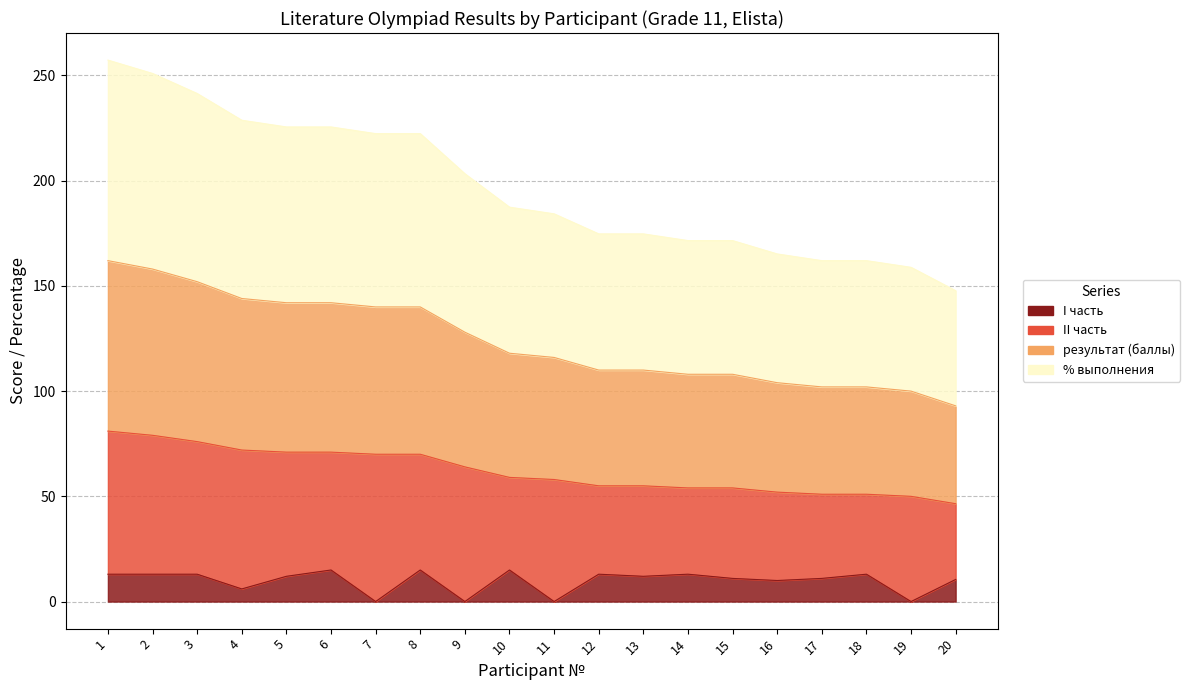

True or false: результат (баллы) has a value of 71.0 at 5.

True